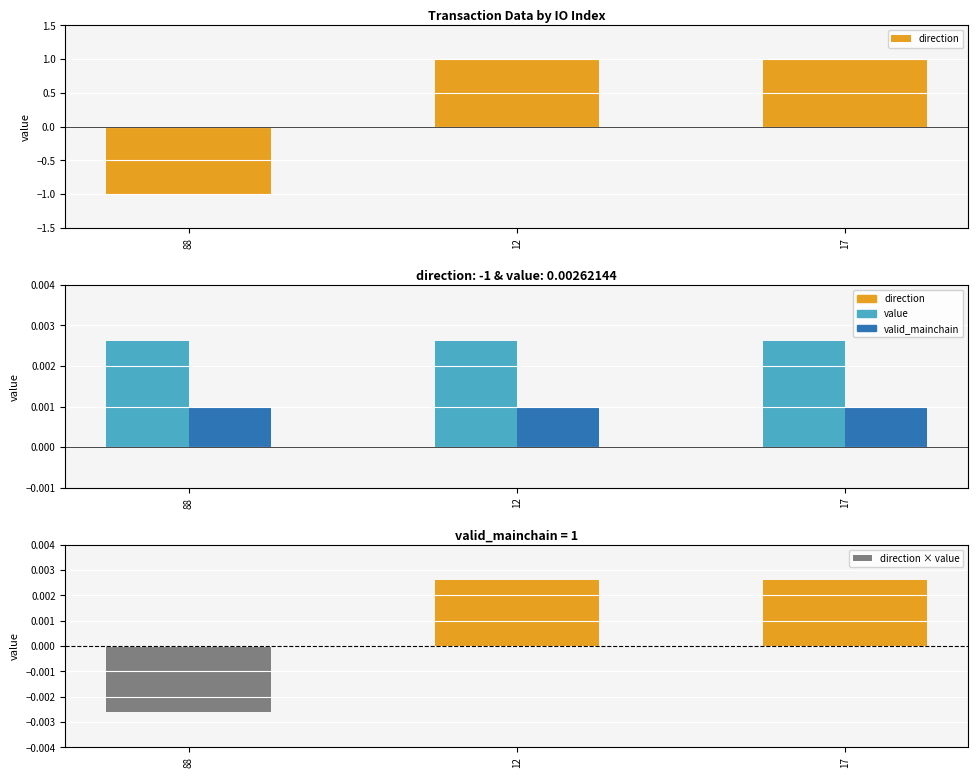

Is the value of value at 17 greater than the value of direction × value at 12?

No